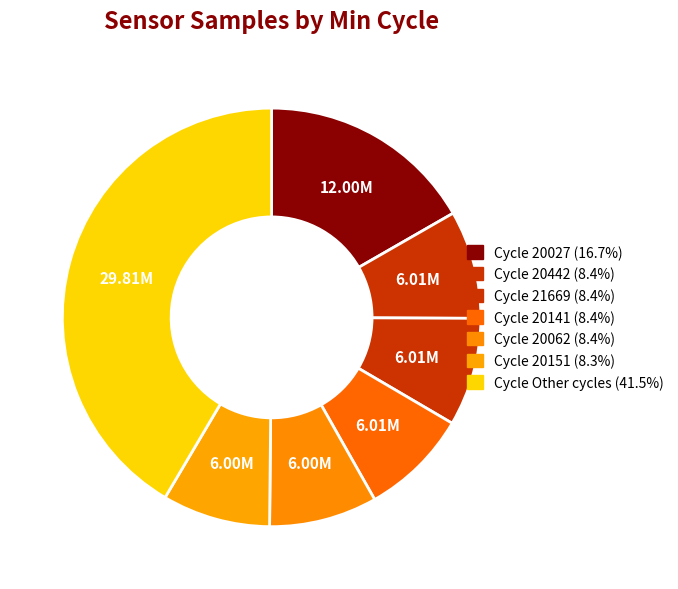

How many slices are in this pie chart?

7